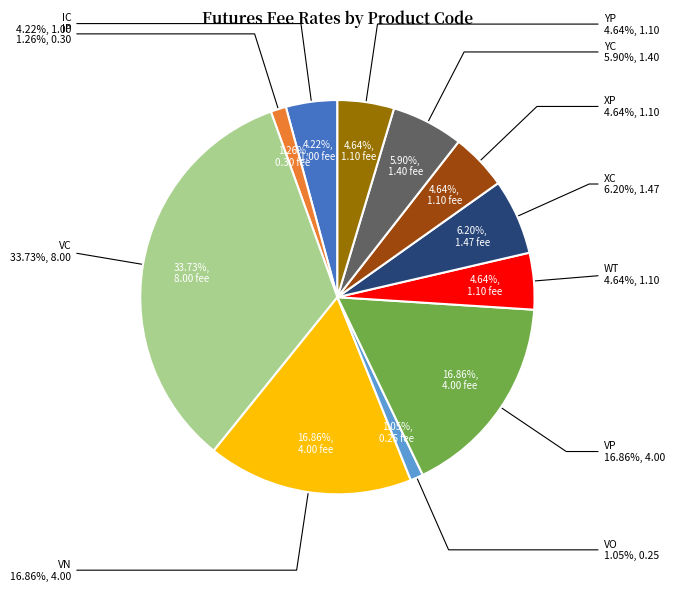

How many segments does this pie chart have?

11